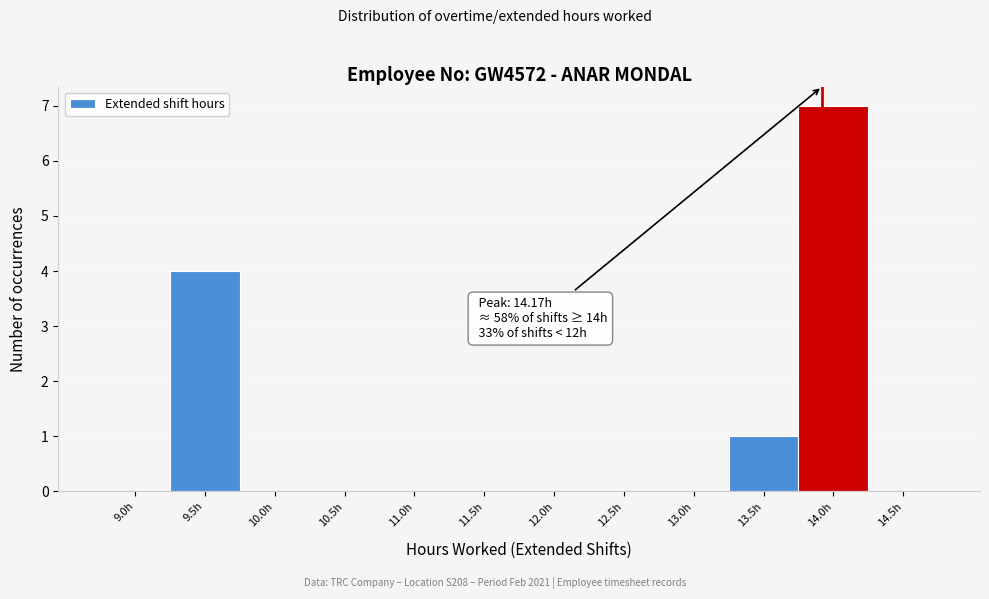

Reading left to right, transcribe all the data shown in this chart.

9.0h=0	9.5h=4	10.0h=0	10.5h=0	11.0h=0	11.5h=0	12.0h=0	12.5h=0	13.0h=0	13.5h=1	14.0h=7	14.5h=0